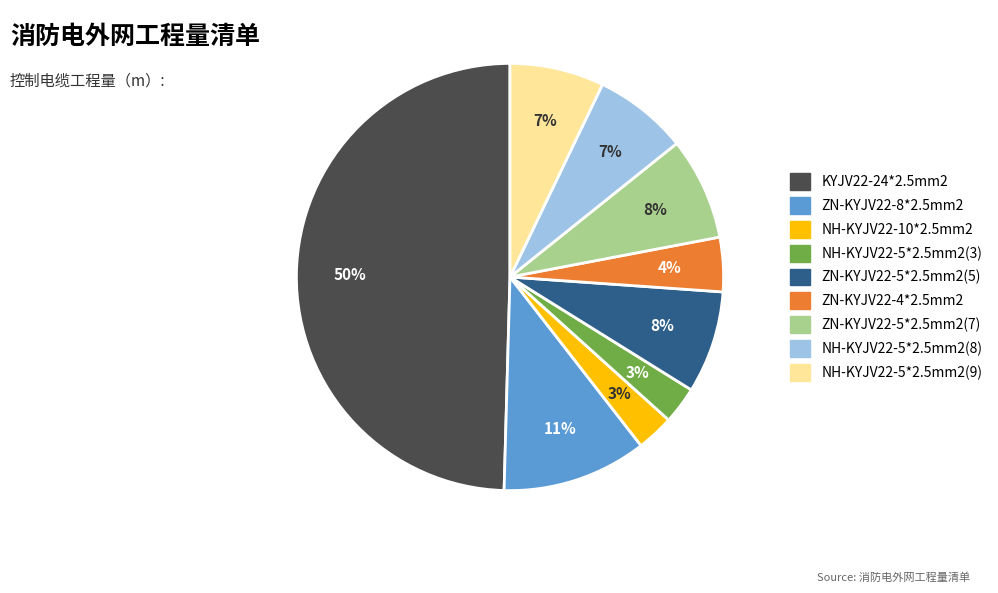

To the nearest percent, what portion does ZN-KYJV22-8*2.5mm2 represent?

11%